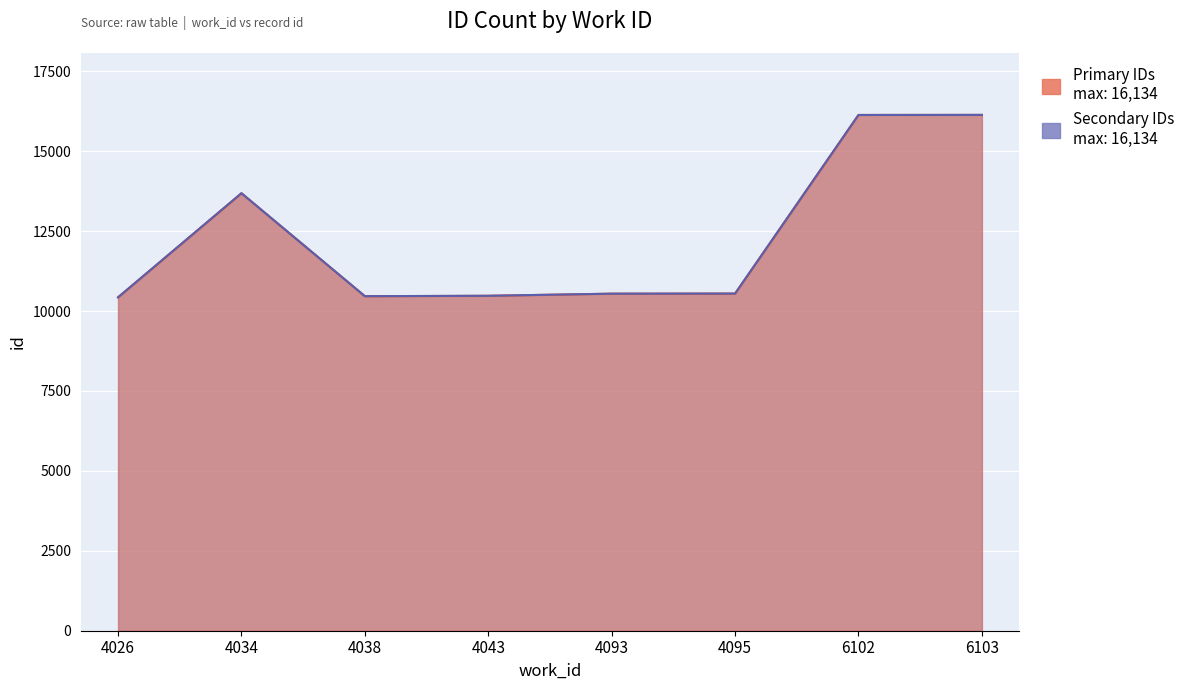

Is the value of Secondary IDs at 4038 greater than the value of Primary IDs at 6103?

No